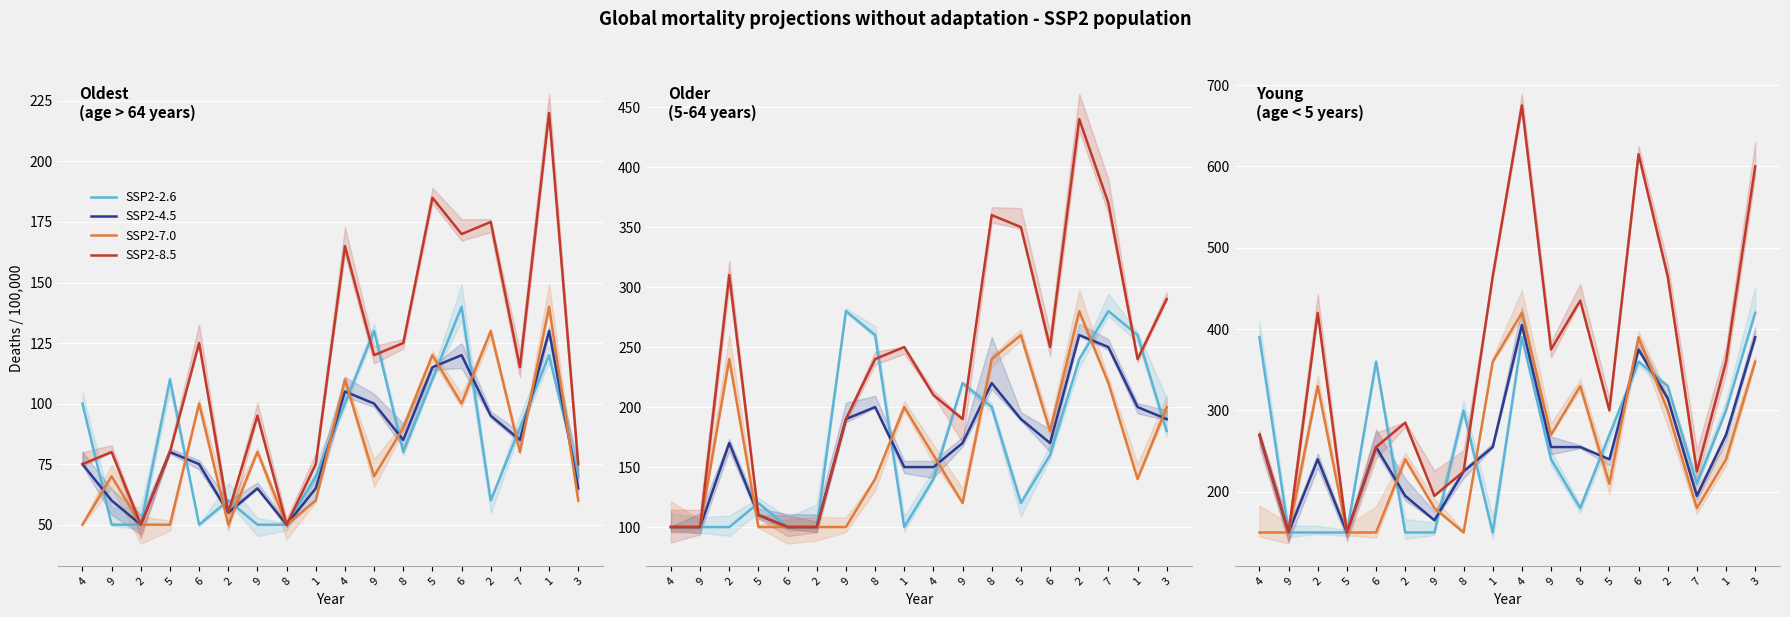

Where is SSP2-7.0 nearest to the value 285?

9